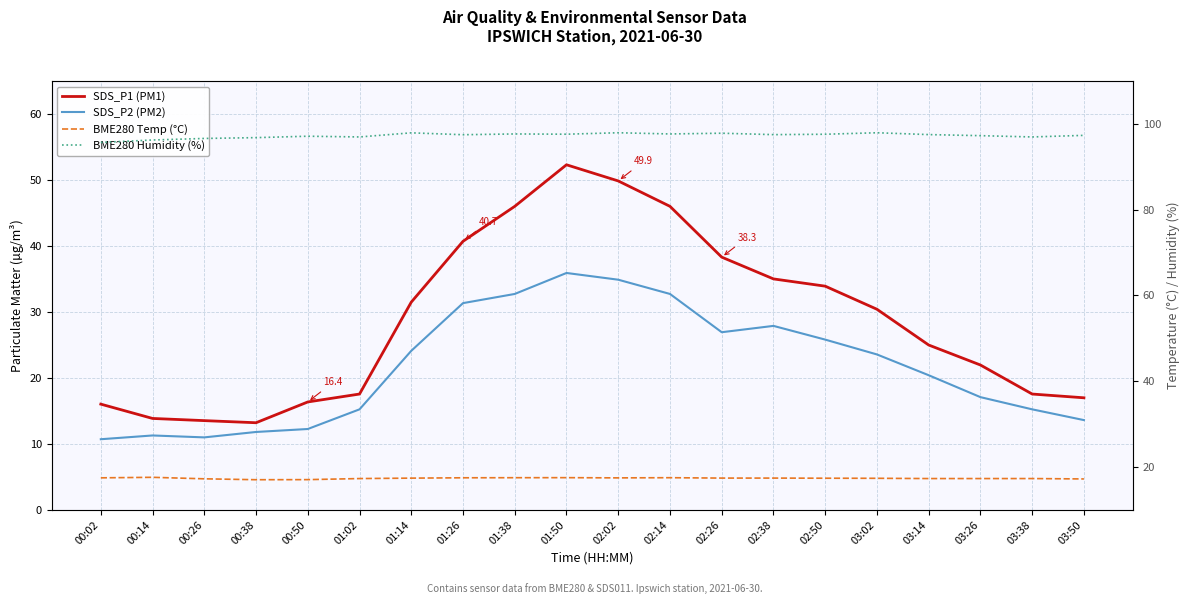

What is the label of the 14th point from the right?

01:14